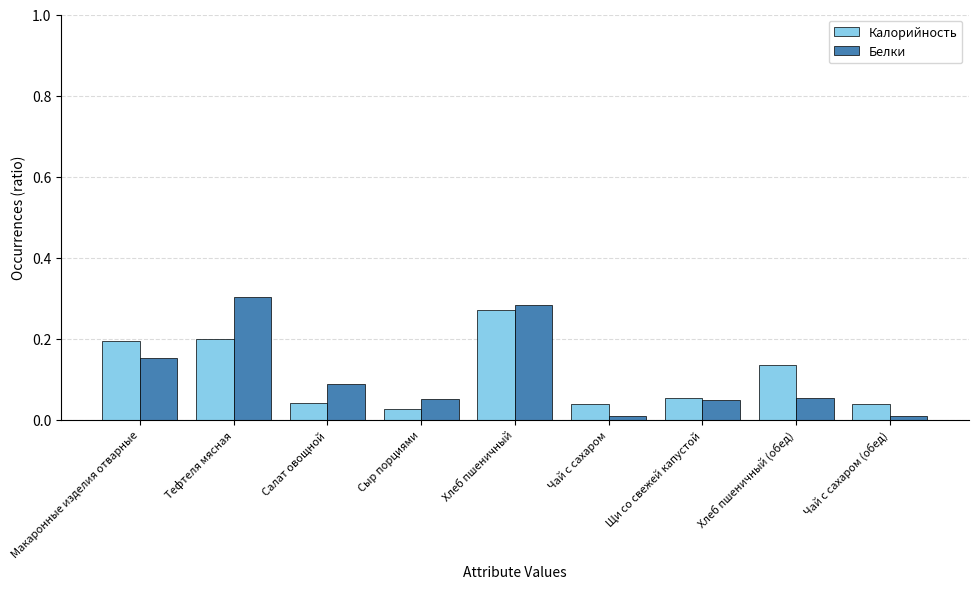

Between Макаронные изделия отварные and Хлеб пшеничный (обед), which series saw the biggest shift?

Белки